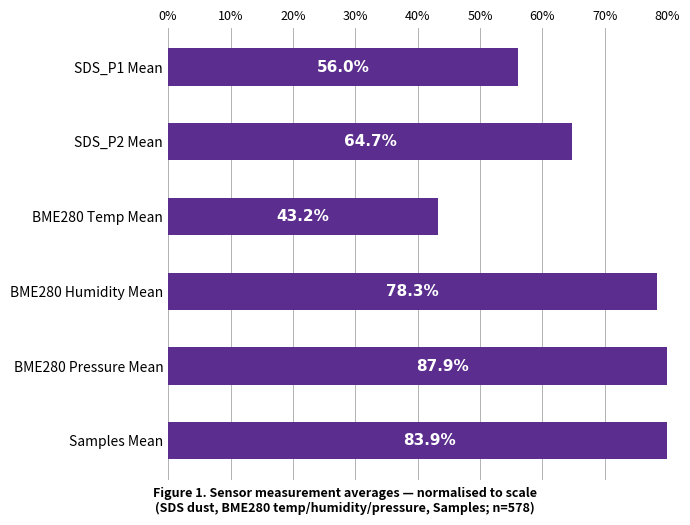

The value at BME280 Temp Mean is 61.9. True or false?

False